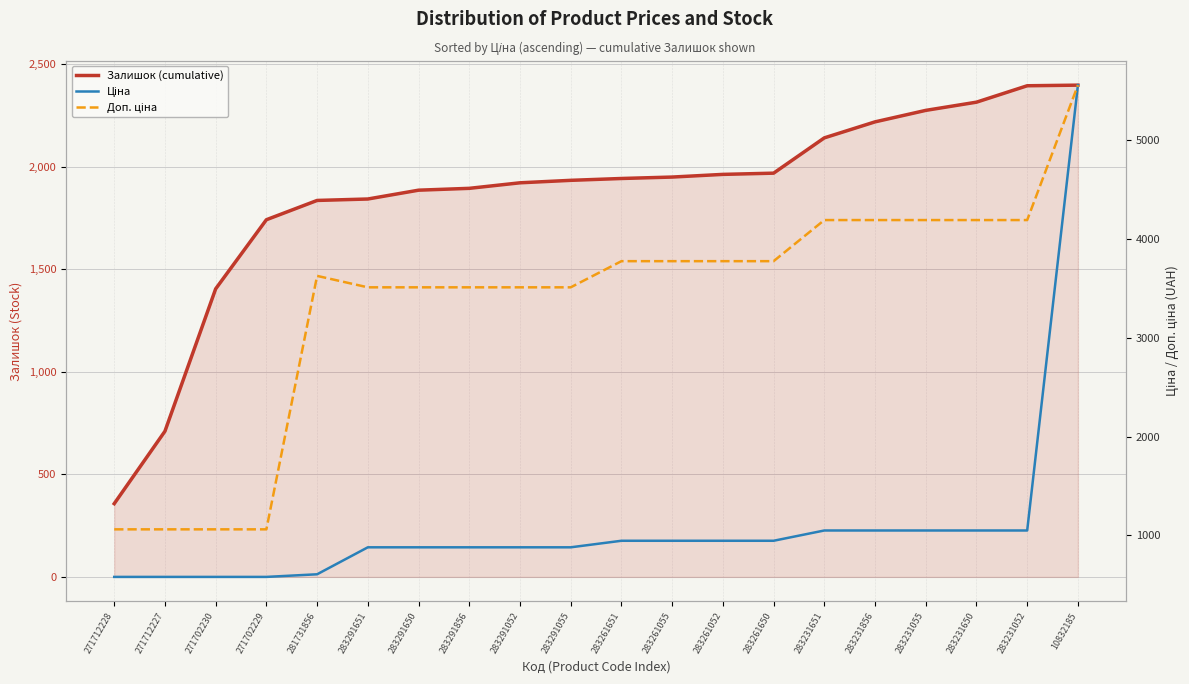

Does the chart have visible grid lines?

Yes